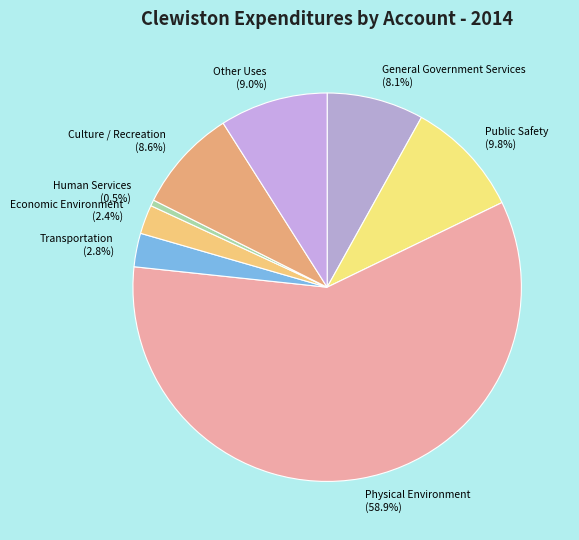

Is the sum of Public Safety and Physical Environment greater than half?

Yes